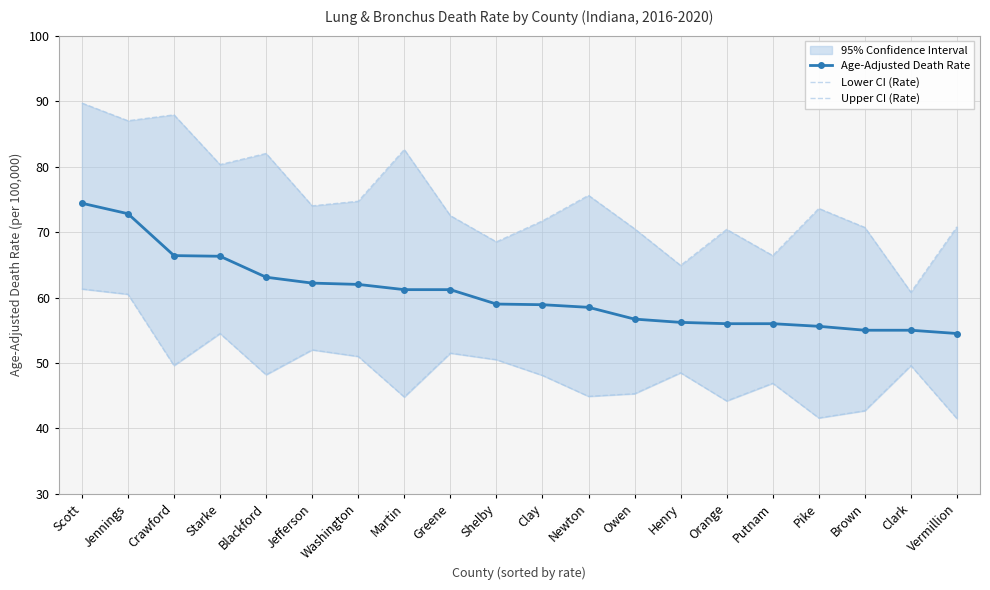

Reading left to right, transcribe all the data shown in this chart.

Age-Adjusted Death Rate: 74.4	72.8	66.4	66.3	63.1	62.2	62.0	61.2	61.2	59.0	58.9	58.5	56.7	56.2	56.0	56.0	55.6	55.0	55.0	54.5
Lower CI (Rate): 61.3	60.5	49.6	54.5	48.2	52.0	51.0	44.8	51.5	50.5	48.1	44.9	45.3	48.5	44.2	46.9	41.6	42.7	49.6	41.5
Upper CI (Rate): 89.7	87.0	87.9	80.3	82.0	74.0	74.7	82.6	72.5	68.5	71.7	75.6	70.5	64.9	70.4	66.4	73.6	70.7	60.8	70.8